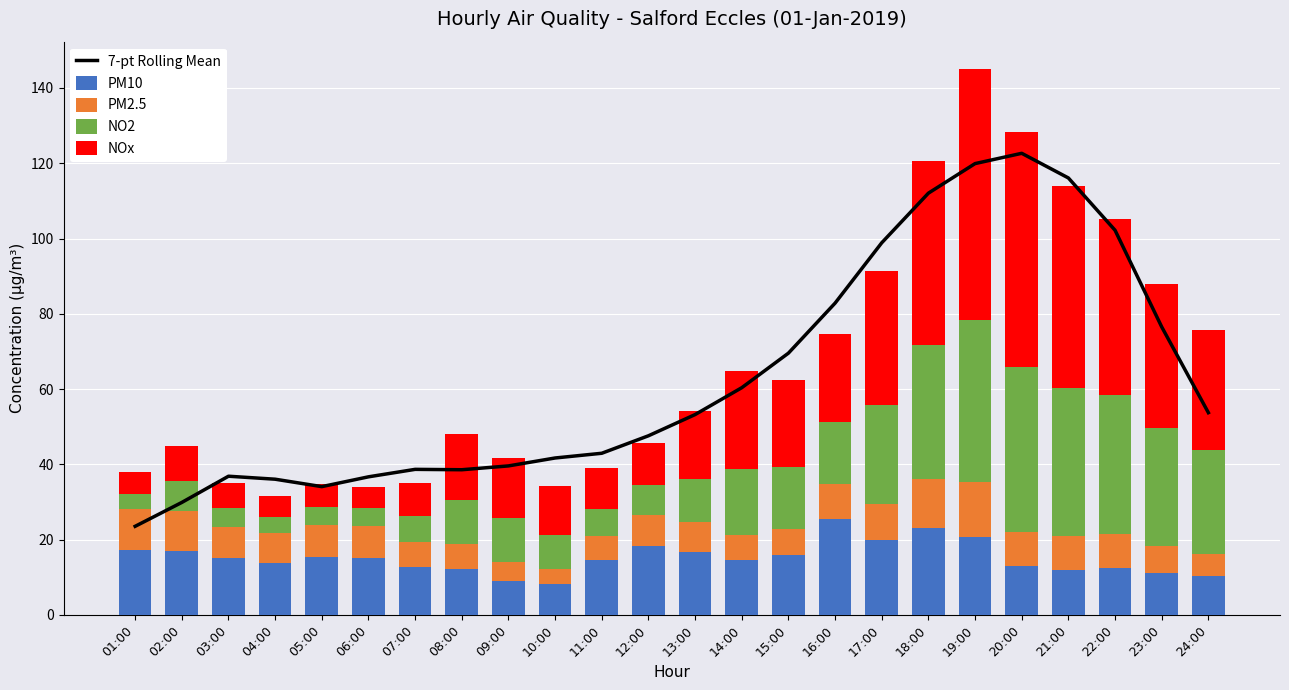

What is the total value across all series at 09:00?

81.2